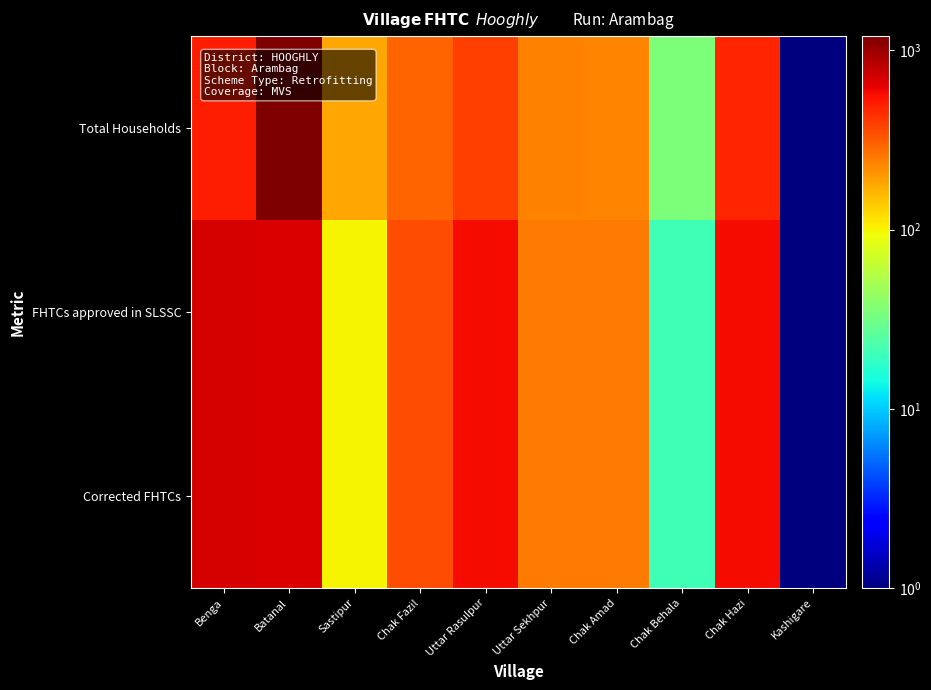

Reading left to right, transcribe all the data shown in this chart.

Total Households: Benga=497.0	Batanal=1203.0	Sastipur=181.0	Chak Fazil=296.0	Uttar Rasulpur=397.0	Uttar Sekhpur=237.0	Chak Amad=233.0	Chak Behala=35.0	Chak Hazi=475.0	Kashigare=0.5
FHTCs approved in SLSSC: Benga=698.0	Batanal=674.0	Sastipur=100.0	Chak Fazil=349.0	Uttar Rasulpur=574.0	Uttar Sekhpur=249.0	Chak Amad=249.0	Chak Behala=21.0	Chak Hazi=578.0	Kashigare=0.5
Corrected FHTCs: Benga=698.0	Batanal=674.0	Sastipur=100.0	Chak Fazil=349.0	Uttar Rasulpur=574.0	Uttar Sekhpur=249.0	Chak Amad=249.0	Chak Behala=21.0	Chak Hazi=578.0	Kashigare=0.5